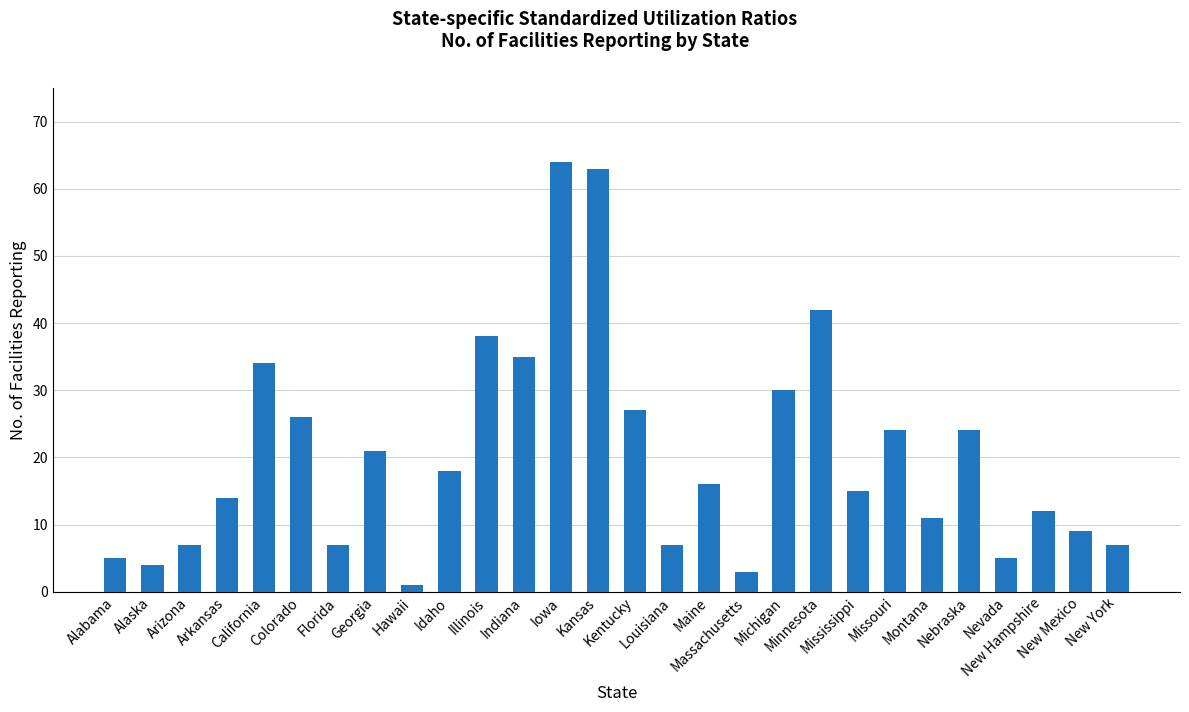

Reading left to right, list all the values displayed in this chart.

5	4	7	14	34	26	7	21	1	18	38	35	64	63	27	7	16	3	30	42	15	24	11	24	5	12	9	7